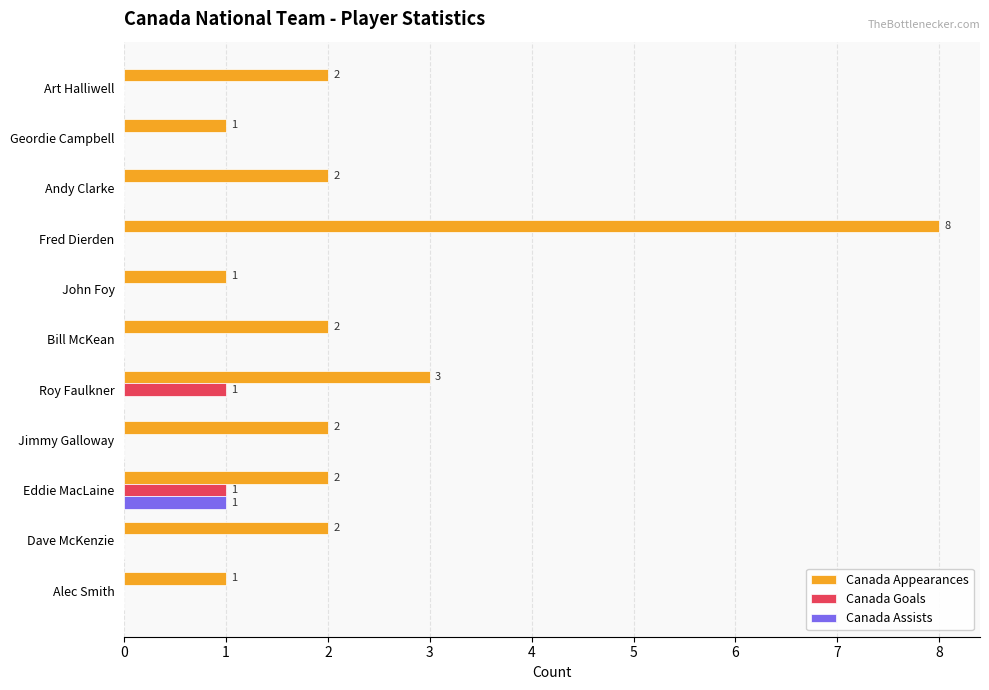

At which category is the sum across all series the highest?

Fred Dierden